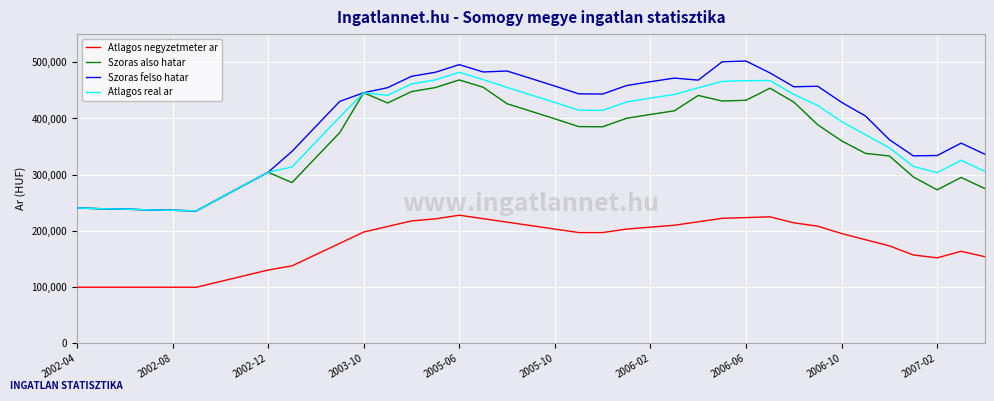

Which series has the largest range (max minus min)?

Szoras felso hatar